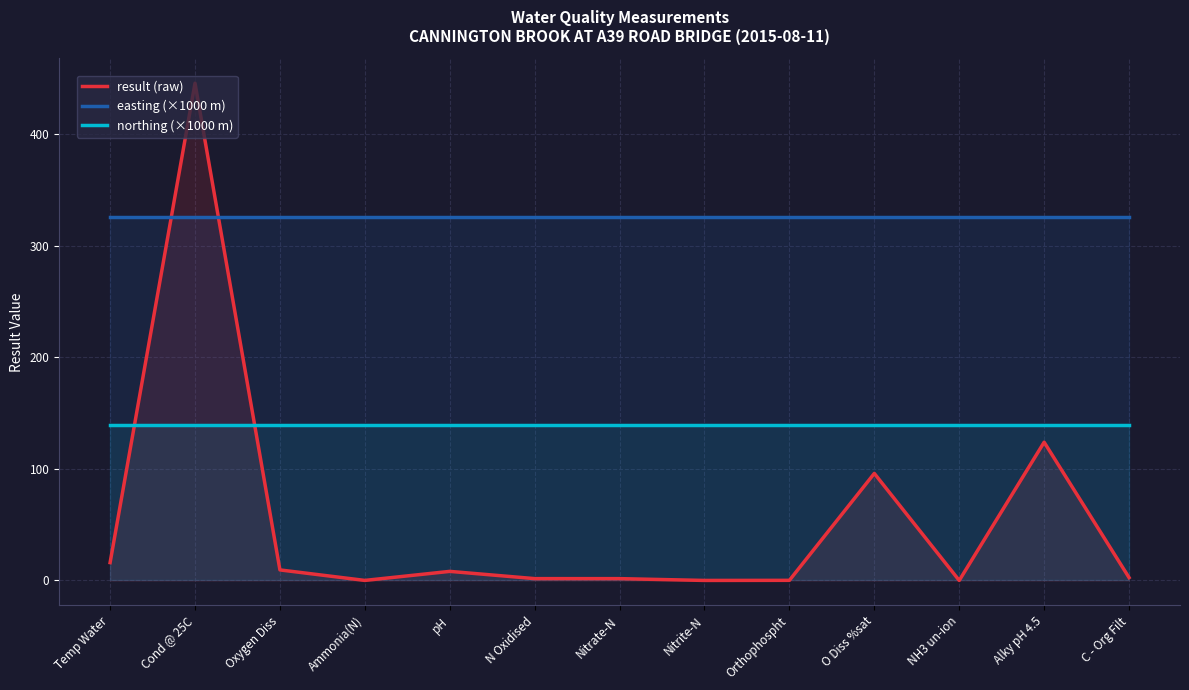

Reading right to left, list all the values displayed in this chart.

result (raw): 2.5	124.0	0.0	96.0	0.1	0.0	1.6	1.6	8.1	0.0	9.4	446.0	16.0
easting (×1000 m): 325.8	325.8	325.8	325.8	325.8	325.8	325.8	325.8	325.8	325.8	325.8	325.8	325.8
northing (×1000 m): 139.4	139.4	139.4	139.4	139.4	139.4	139.4	139.4	139.4	139.4	139.4	139.4	139.4